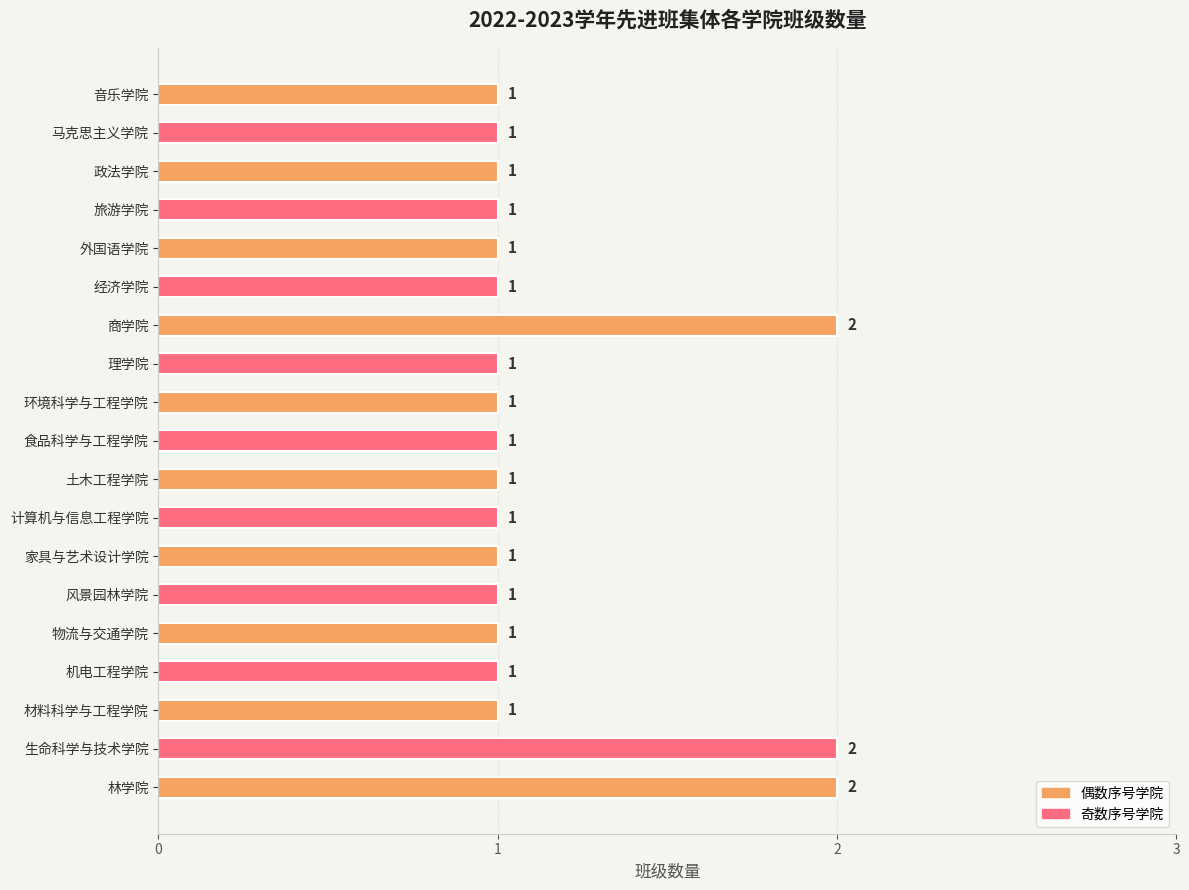

The chart shows a value of 2 at 林学院. True or false?

True